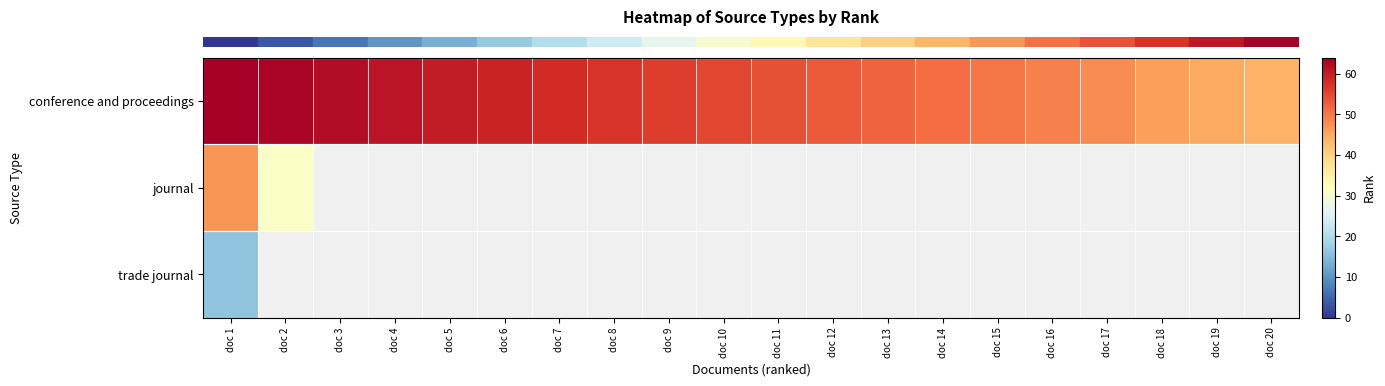

Between doc 2 and doc 11, which series saw the biggest shift?

row_0